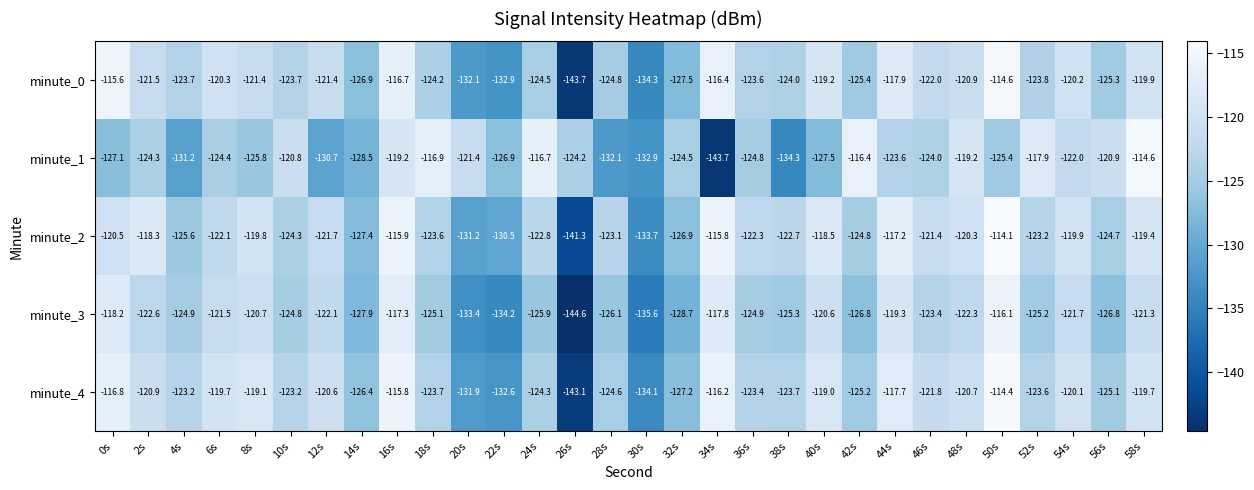

What is the average value of the minute_1 series?

-124.7